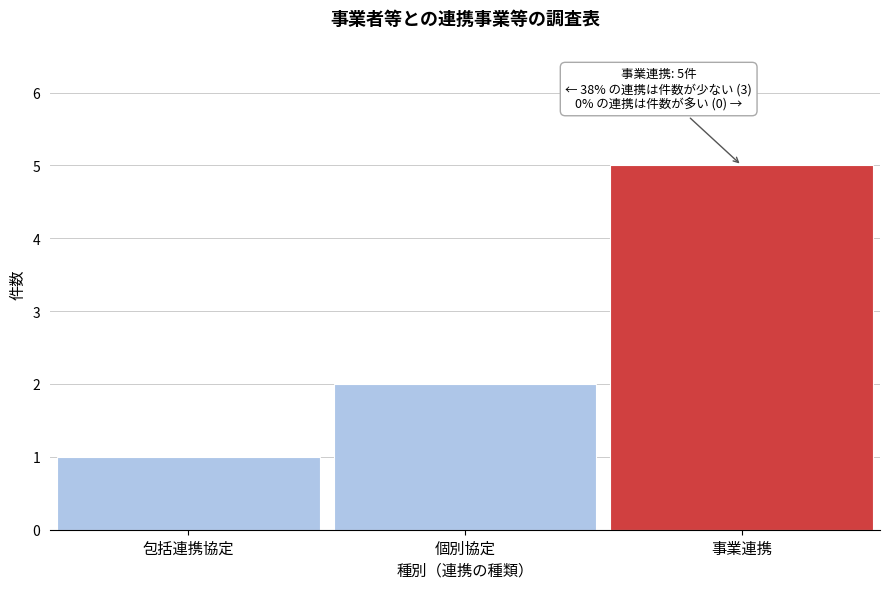

Reading left to right, what are all the values shown in this chart?

包括連携協定=1	個別協定=2	事業連携=5